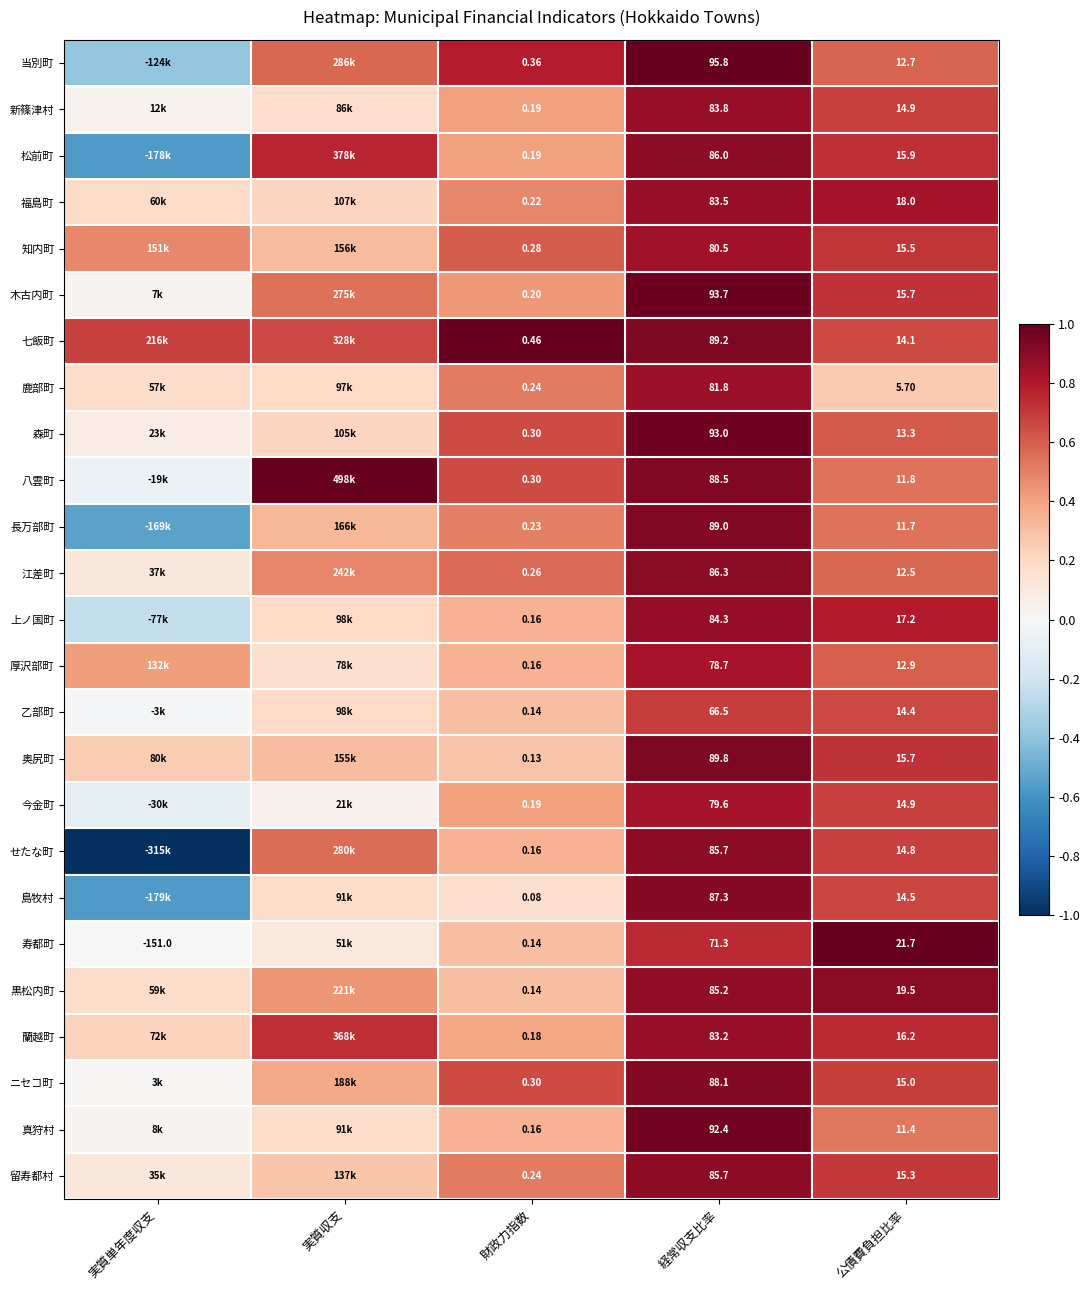

Is the value of ニセコ町 at 経常収支比率 greater than the value of 木古内町 at 経常収支比率?

No